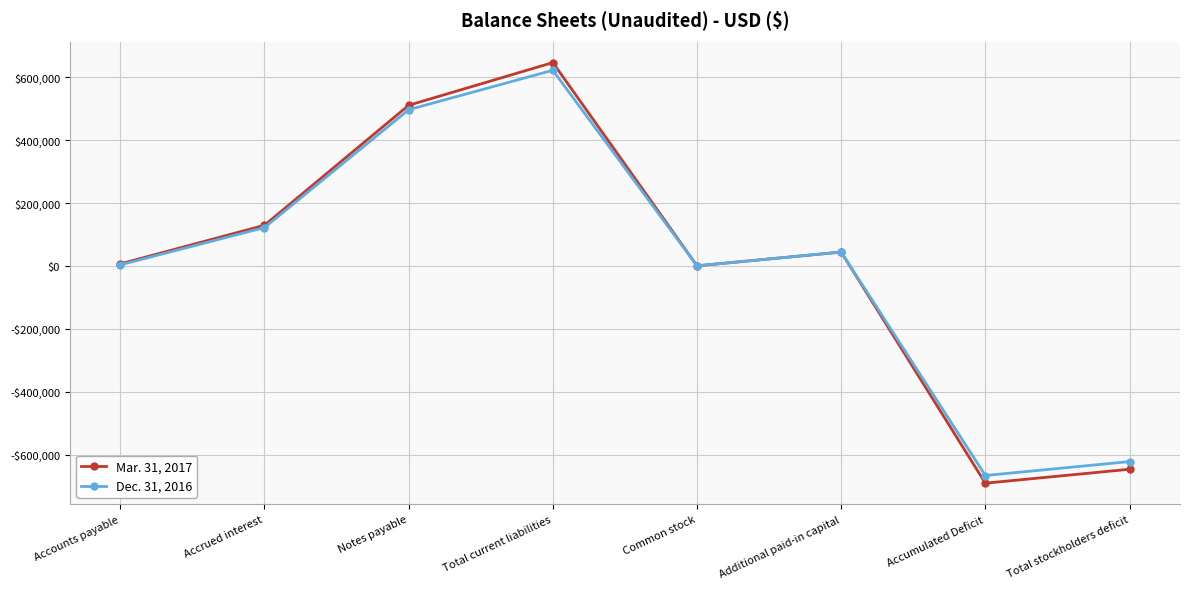

True or false: Mar. 31, 2017 has more than 1 interior local peaks.

True